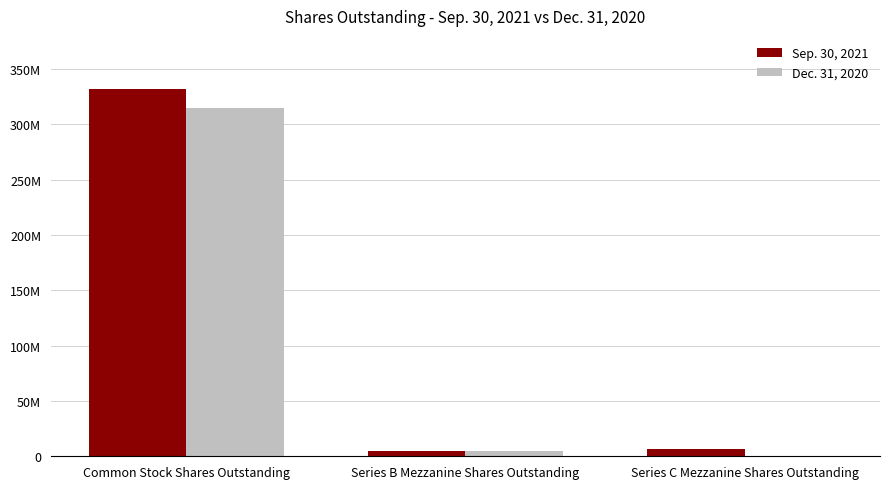

Which category has the highest value in the Sep. 30, 2021 series?

Common Stock Shares Outstanding